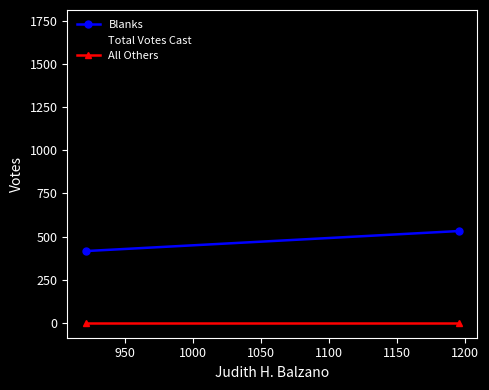

Count the number of data series in this chart.

3